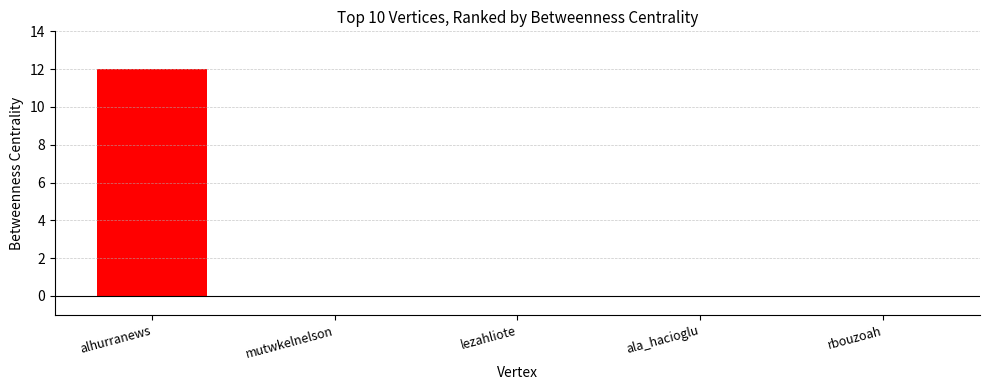

Does the chart contain stacked bars?

No